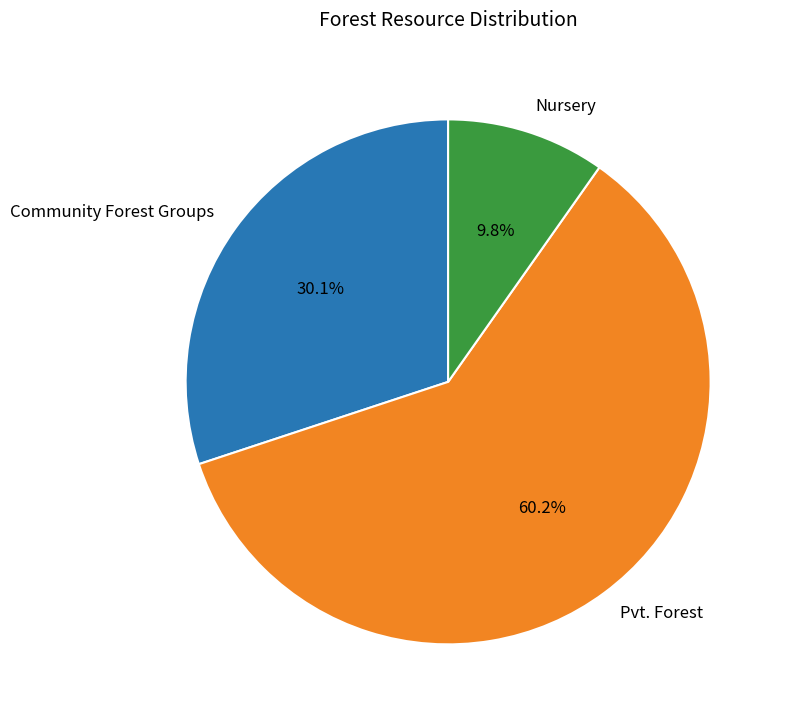

Rank the categories by value from highest to lowest.

Pvt. Forest, Community Forest Groups, Nursery